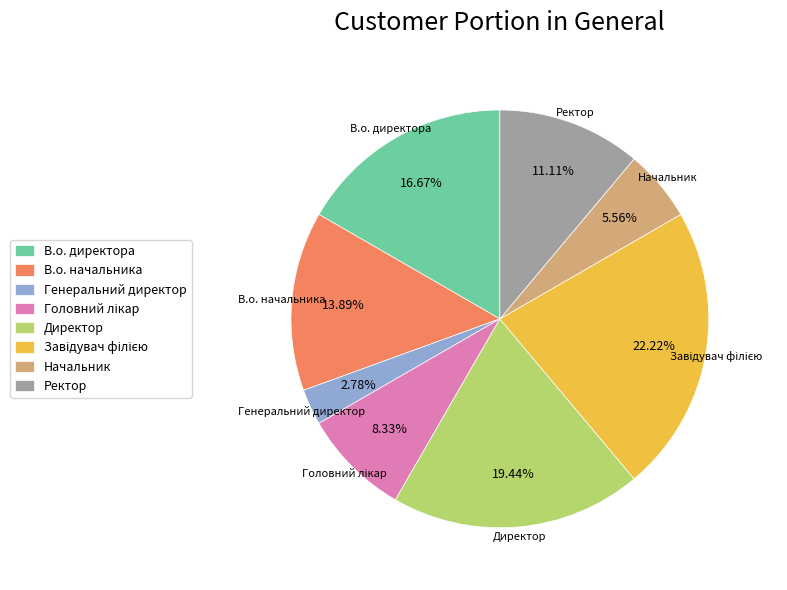

Is there any slice that represents more than half of the pie?

No